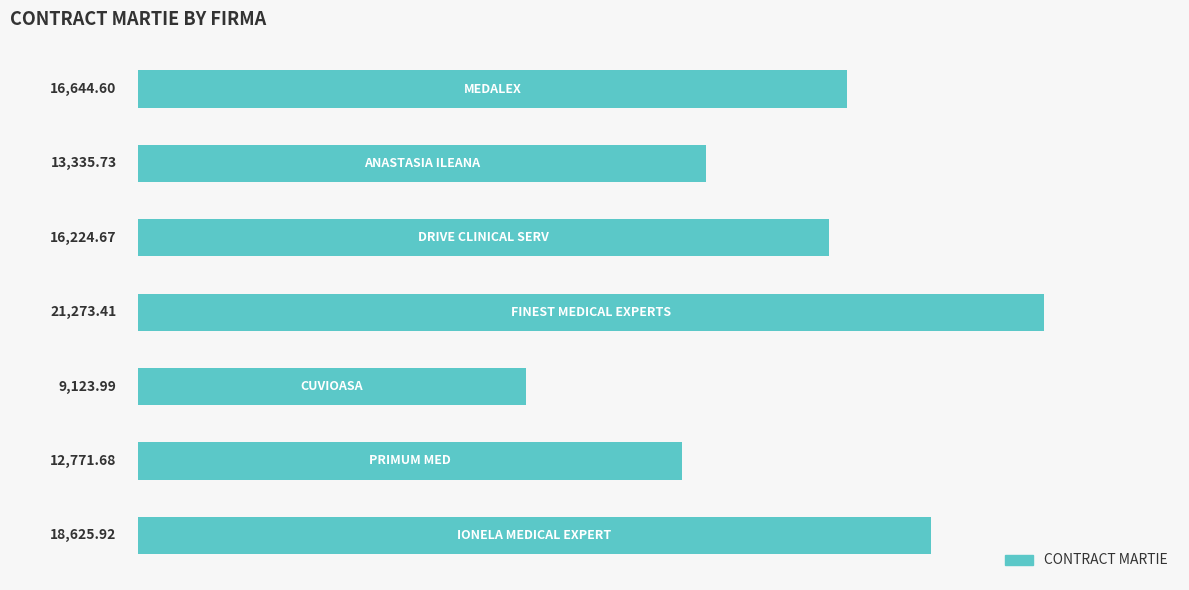

What is the difference between the maximum and minimum values?

12149.4